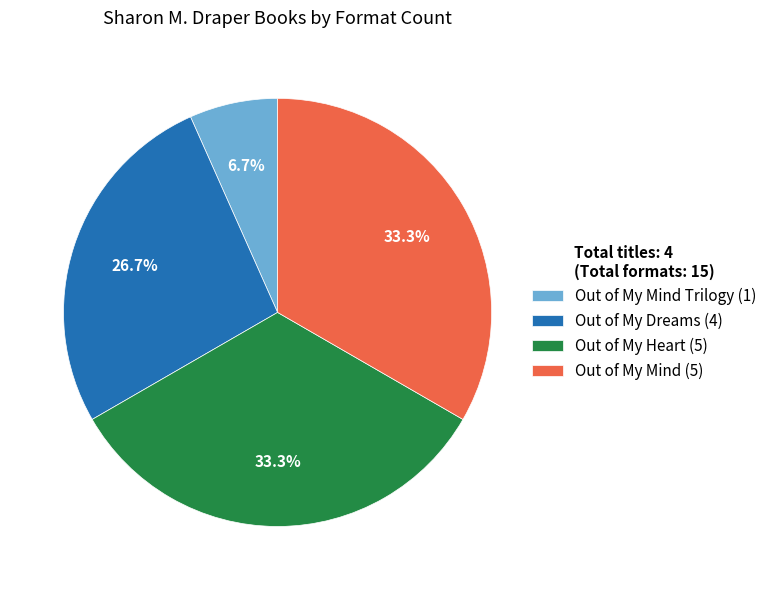

Approximately how many times larger is the value at Out of My Dreams (4) compared to Out of My Heart (5)?

0.8